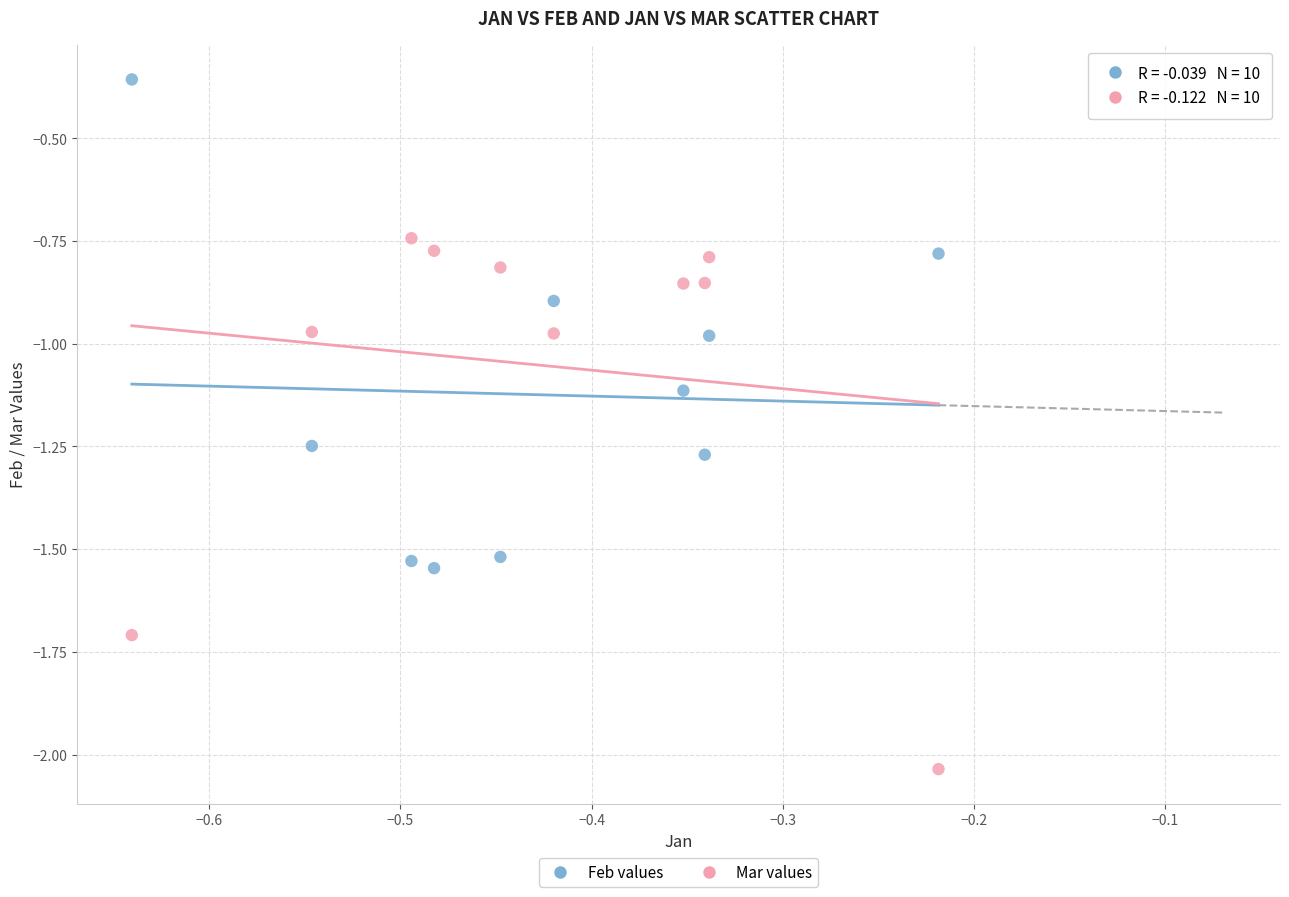

What are all the series names shown in the legend?

Feb values, Mar values